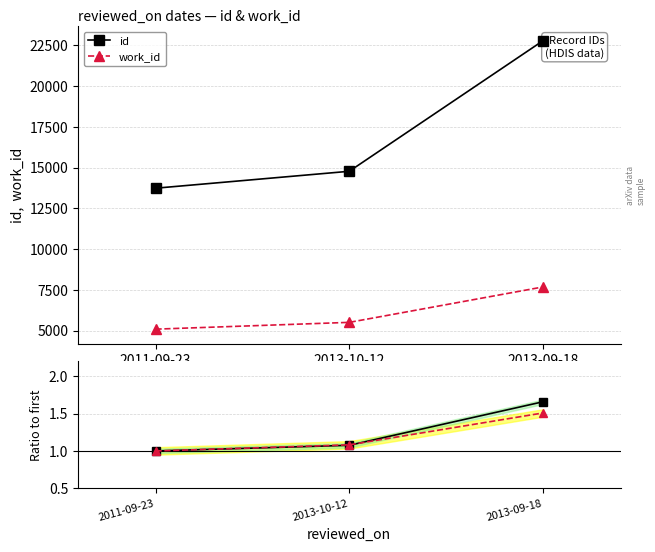

Which series has the largest total across all categories?

id